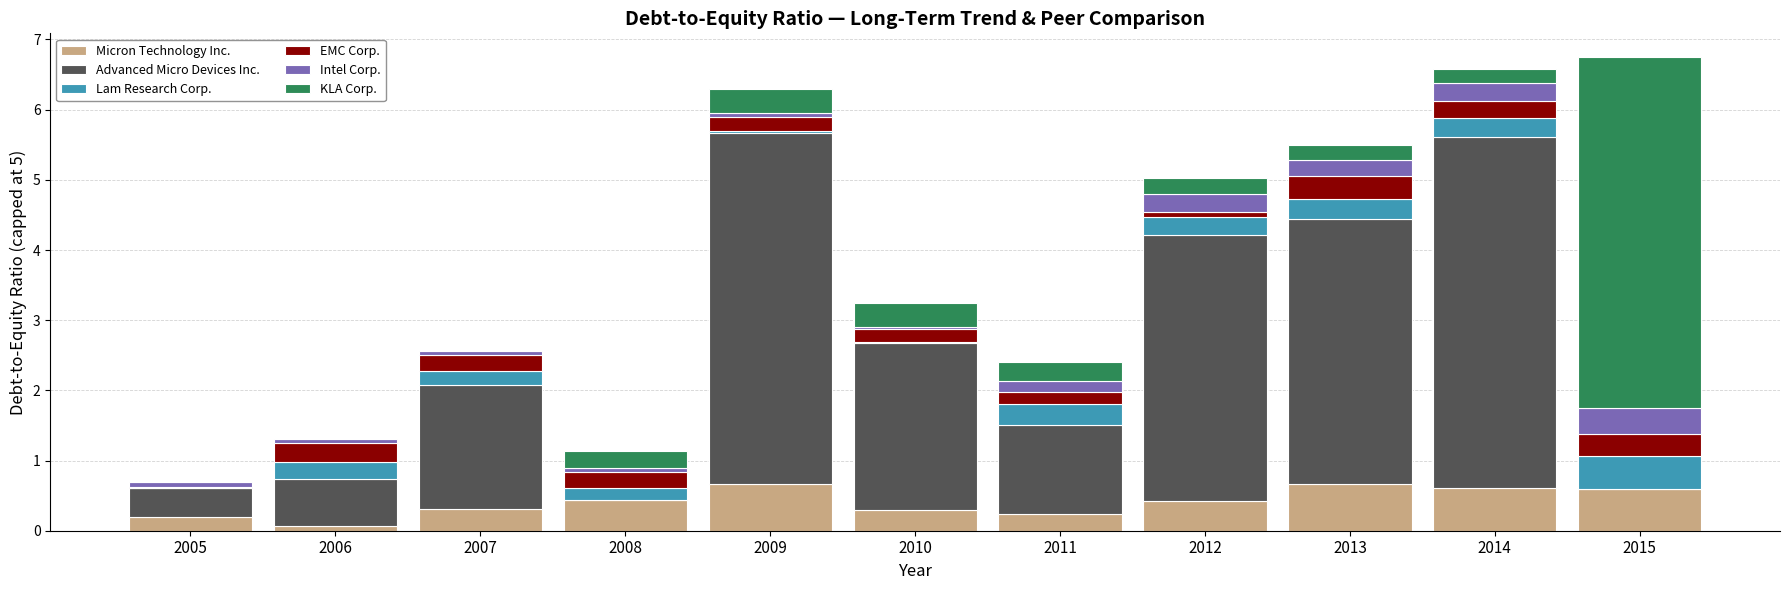

What is the total value across all series at 2014?

6.6